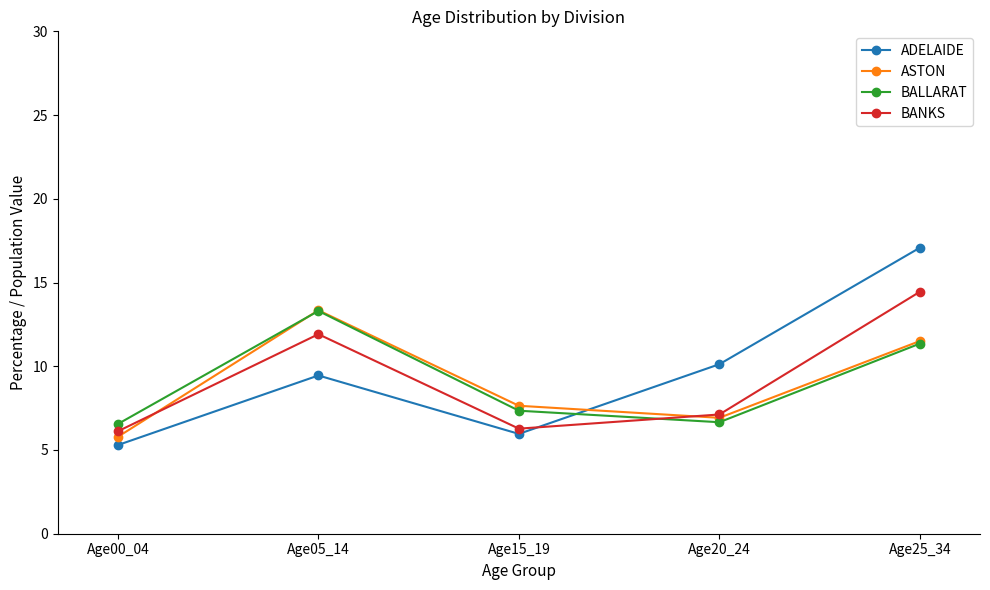

Is the value of BANKS at Age00_04 greater than the value of BALLARAT at Age00_04?

No